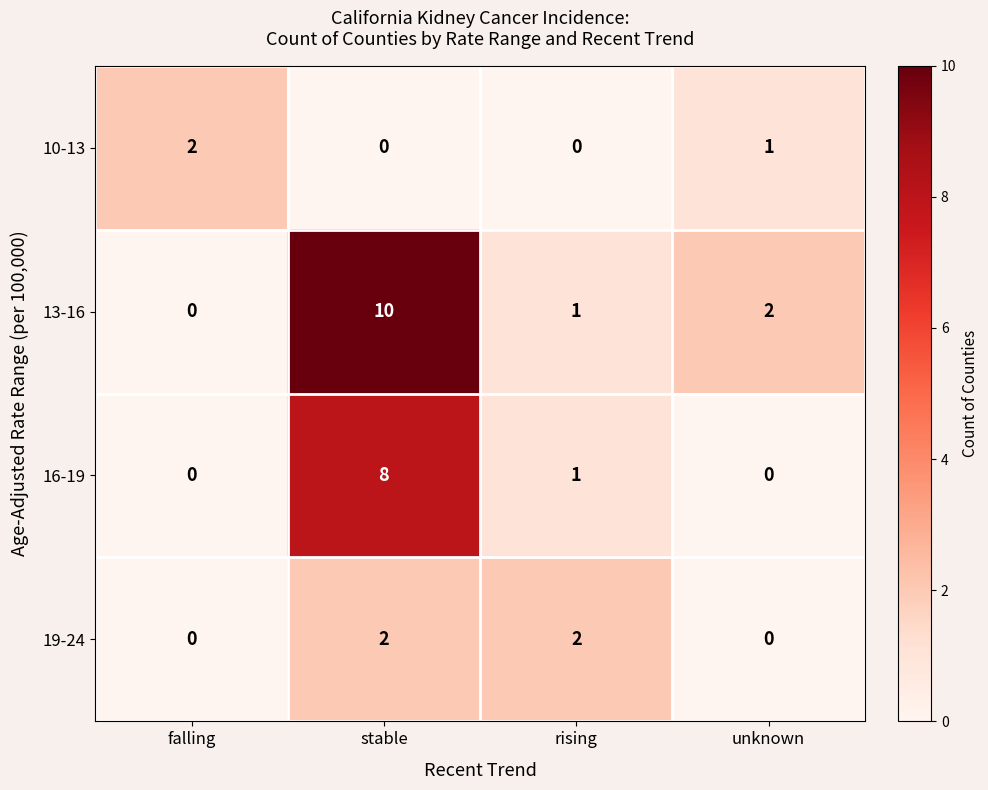

Which series changed the most between falling and stable?

13-16